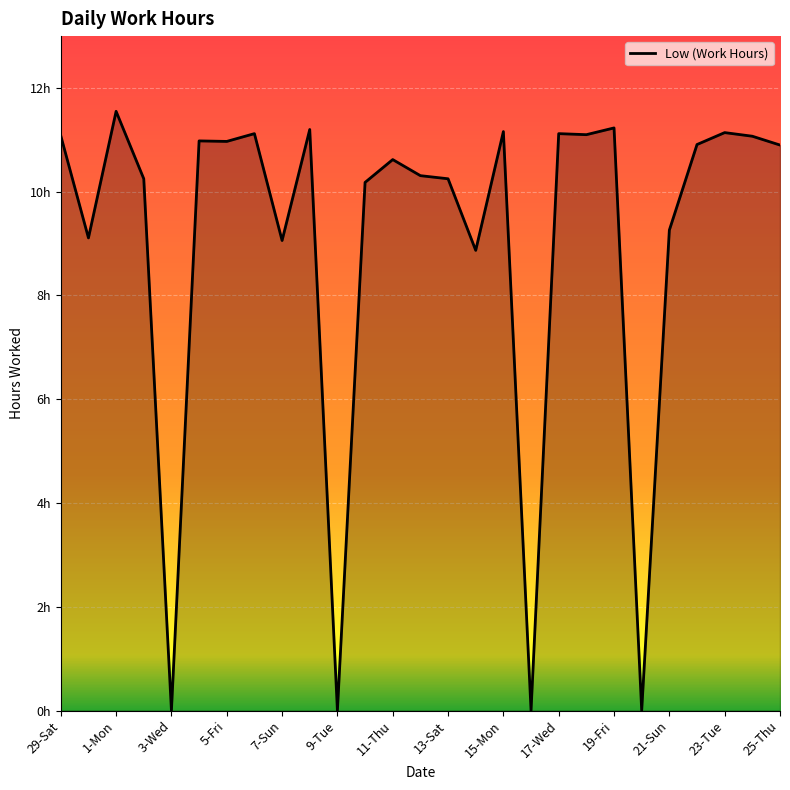

True or false: the data has more than 1 interior local peaks.

True